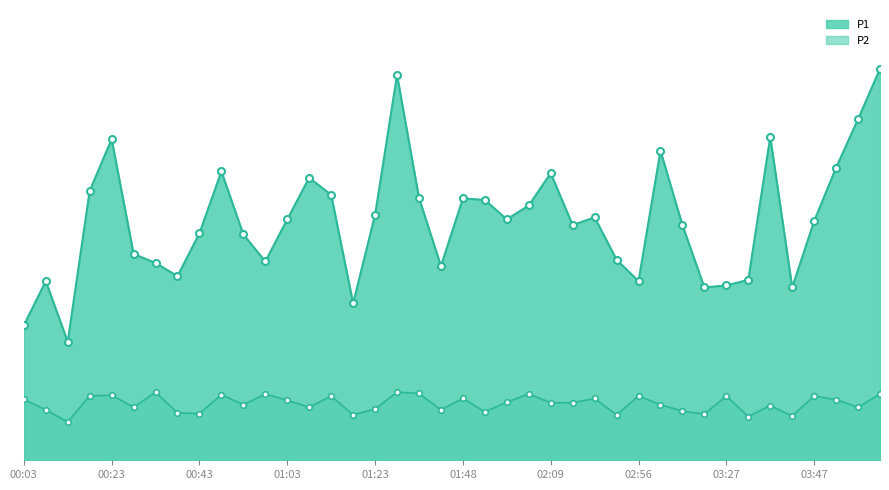

What is the difference between the highest and lowest values at 00:43?

7.2